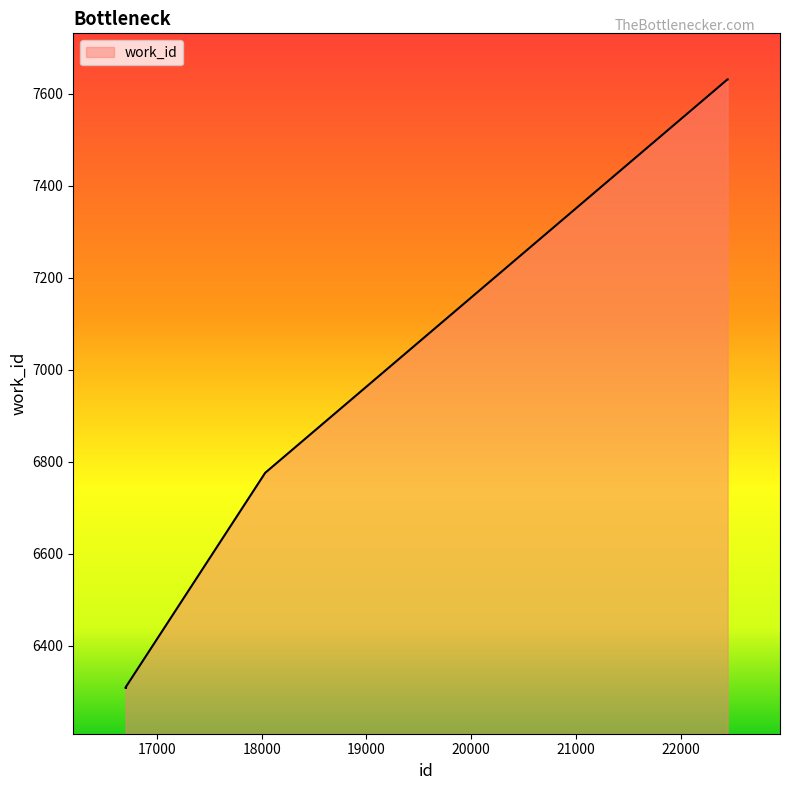

Does the chart display data point markers on the line(s)?

No